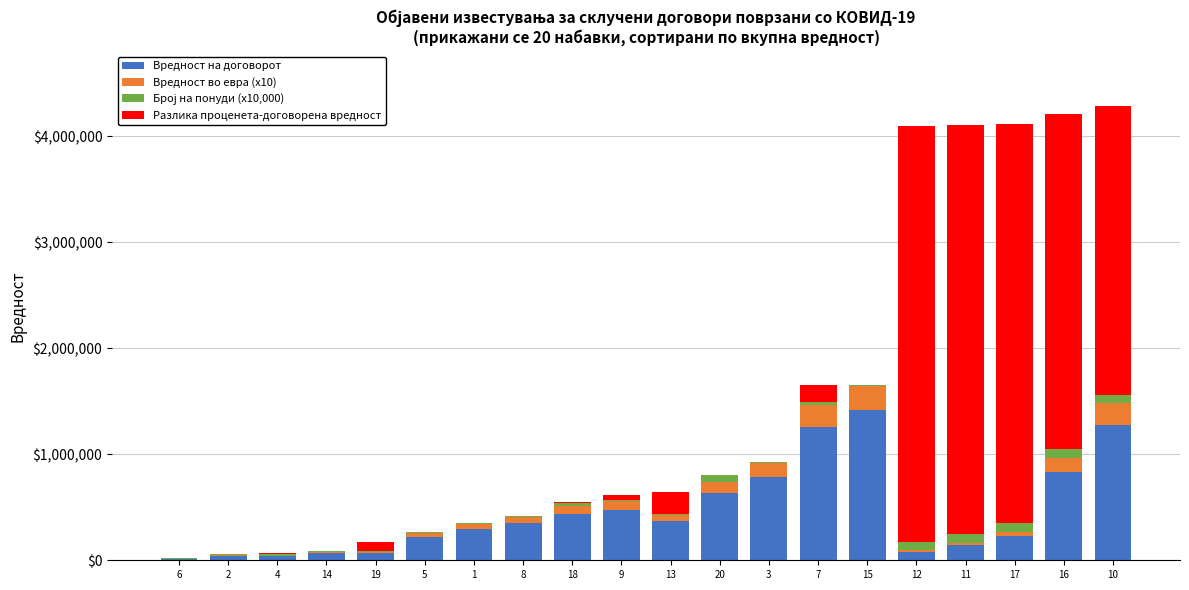

What is the sum of all Вредност на договорот values?

9033890.3